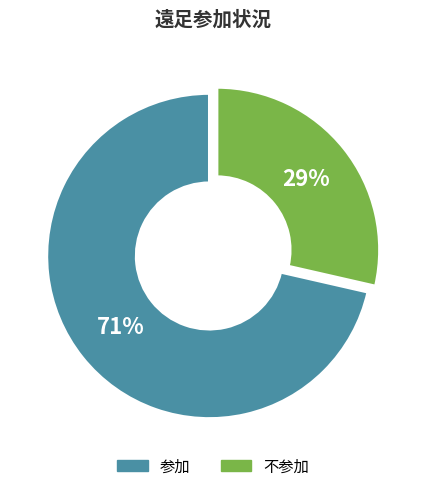

To the nearest percent, what percentage of the pie is 不参加?

29%